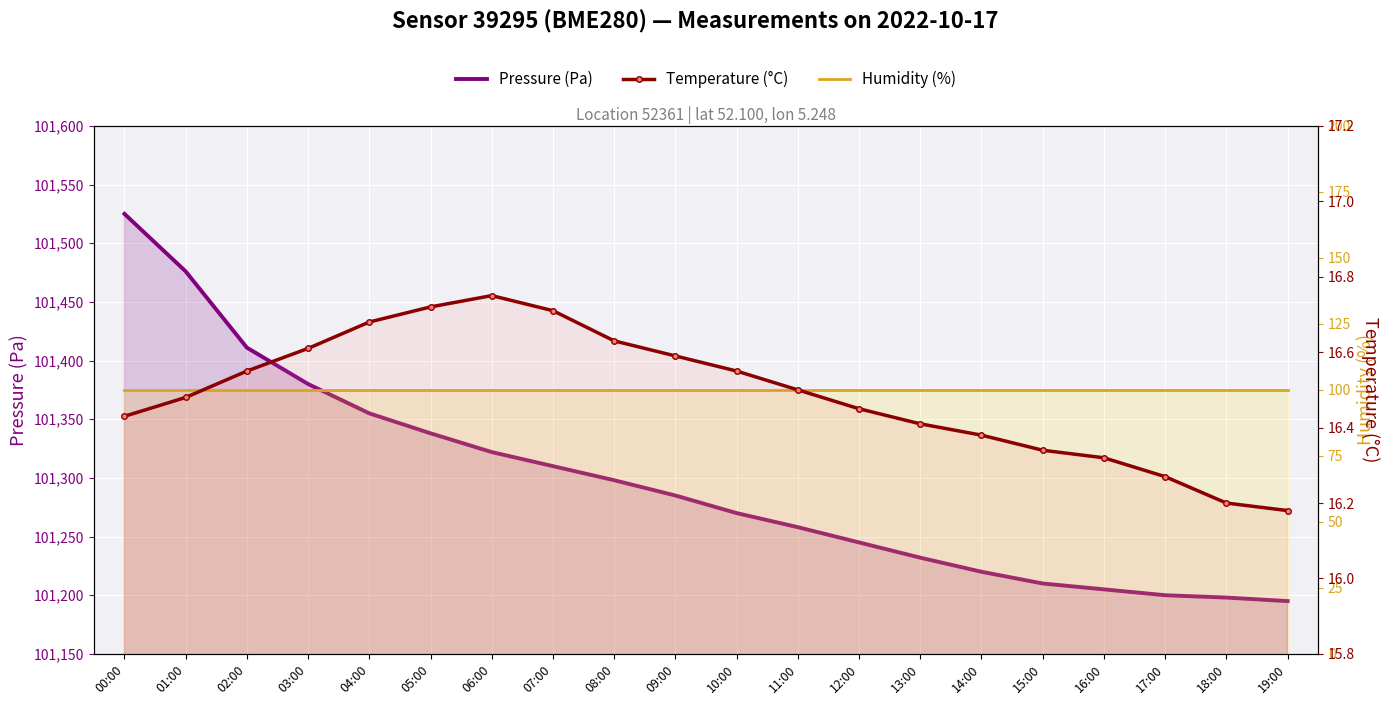

Reading right to left, what are all the values shown in this chart?

Pressure (Pa): 101195.0	101198.0	101200.0	101205.0	101210.0	101220.0	101232.0	101245.0	101258.0	101270.0	101285.0	101298.0	101310.0	101322.0	101338.0	101355.0	101380.0	101411.0	101476.0	101525.0
Humidity (%): 100.0	100.0	100.0	100.0	100.0	100.0	100.0	100.0	100.0	100.0	100.0	100.0	100.0	100.0	100.0	100.0	100.0	100.0	100.0	100.0
Temperature (°C): 16.2	16.2	16.3	16.3	16.3	16.4	16.4	16.4	16.5	16.6	16.6	16.6	16.7	16.8	16.7	16.7	16.6	16.6	16.5	16.4